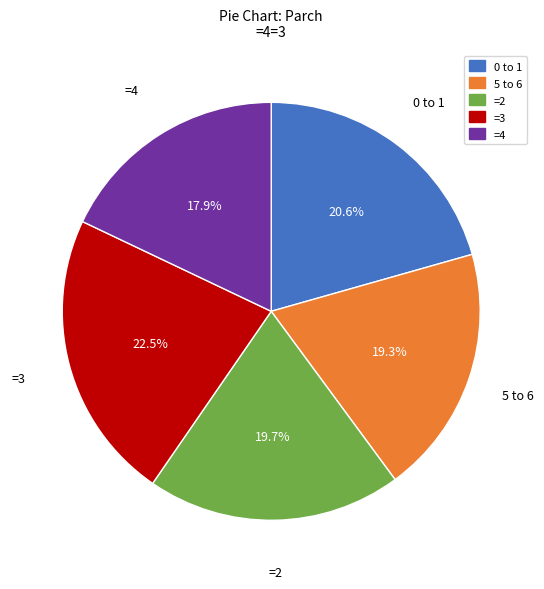

What is the smallest slice in the pie chart?

=4